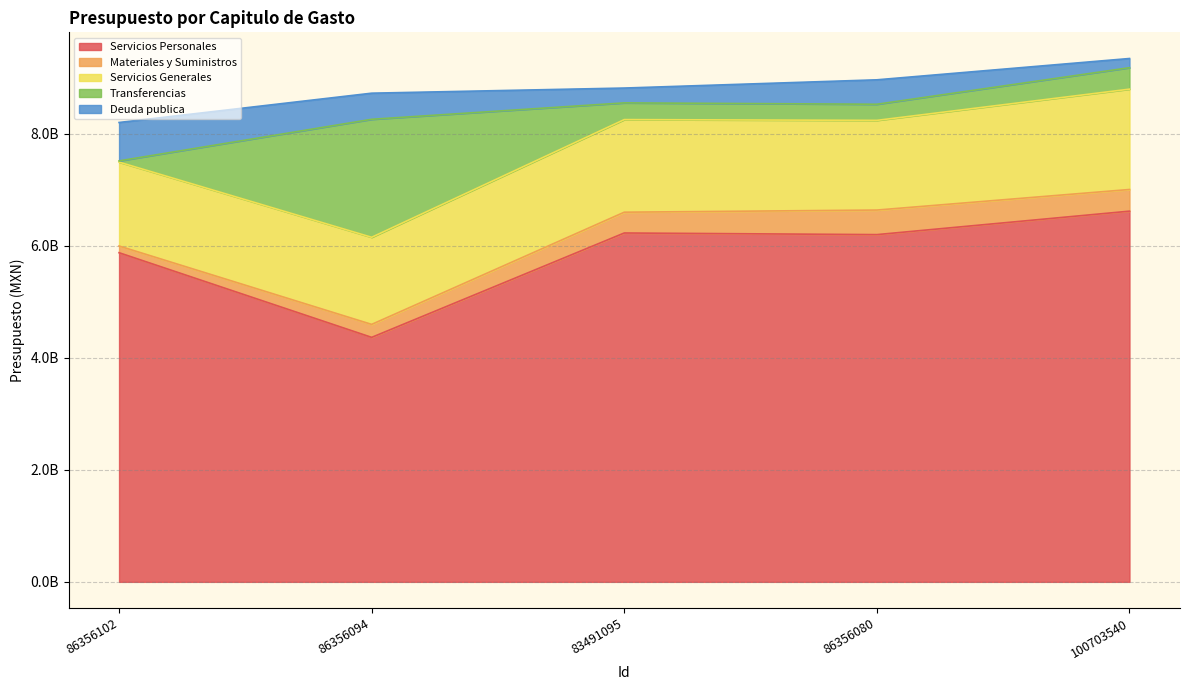

Reading right to left, extract all data points from this chart.

Servicios Personales: 100703540=6620519990	86356080=6201571539	83491095=6230624378	86356094=4366342528	86356102=5878153019
Materiales y Suministros: 100703540=386907374	86356080=438649492	83491095=371270967	86356094=231786371	86356102=119927945
Servicios Generales: 100703540=1792184506	86356080=1601829472	83491095=1653882622	86356094=1555609619	86356102=1498457112
Transferencias: 100703540=382914331	86356080=287731515	83491095=298598383	86356094=2107392226	86356102=21477770
Deuda publica: 100703540=164339080	86356080=436480256	83491095=264799862	86356094=466366808	86356102=686220931